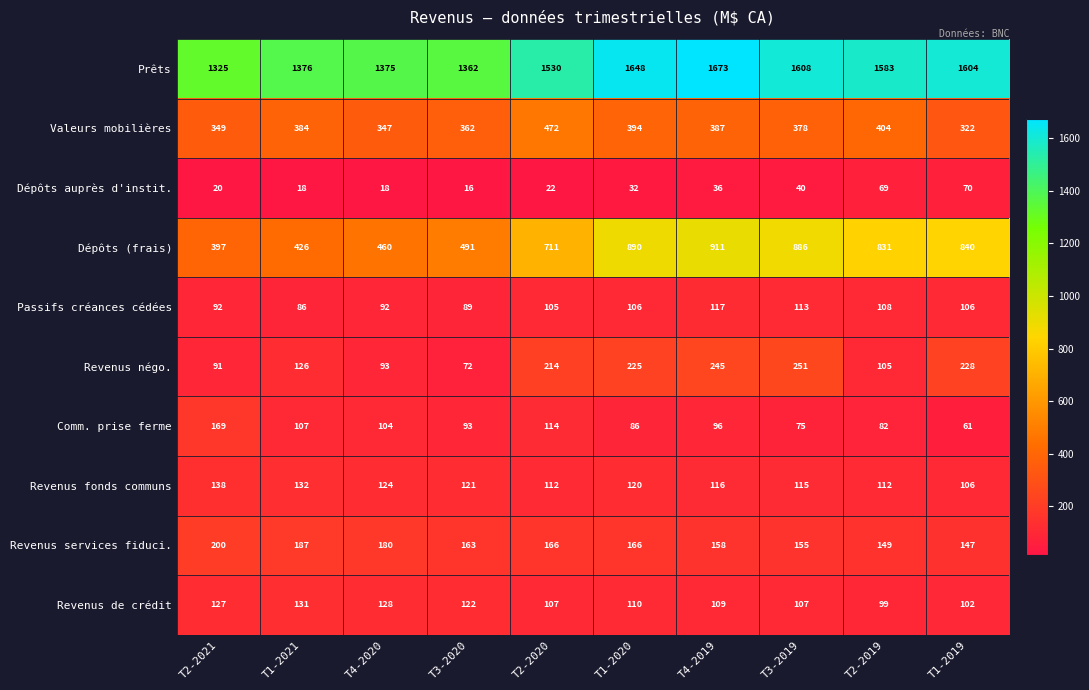

Which series has the widest spread of values?

Dépôts (frais)